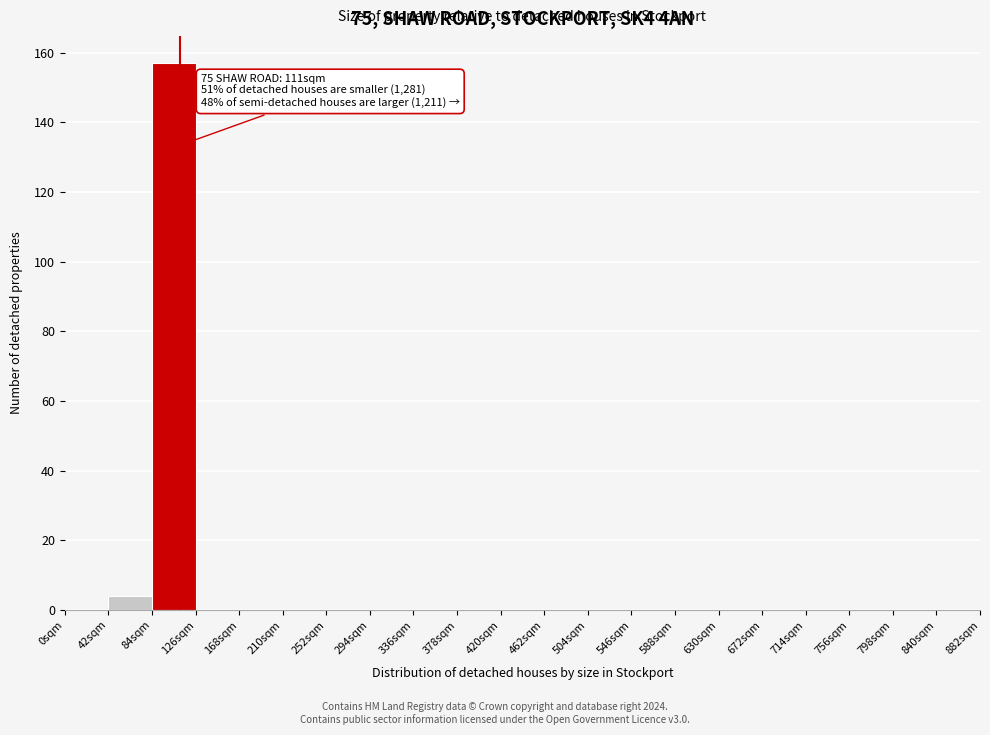

Over which range of the x-axis is the bar tallest?

84 to 126